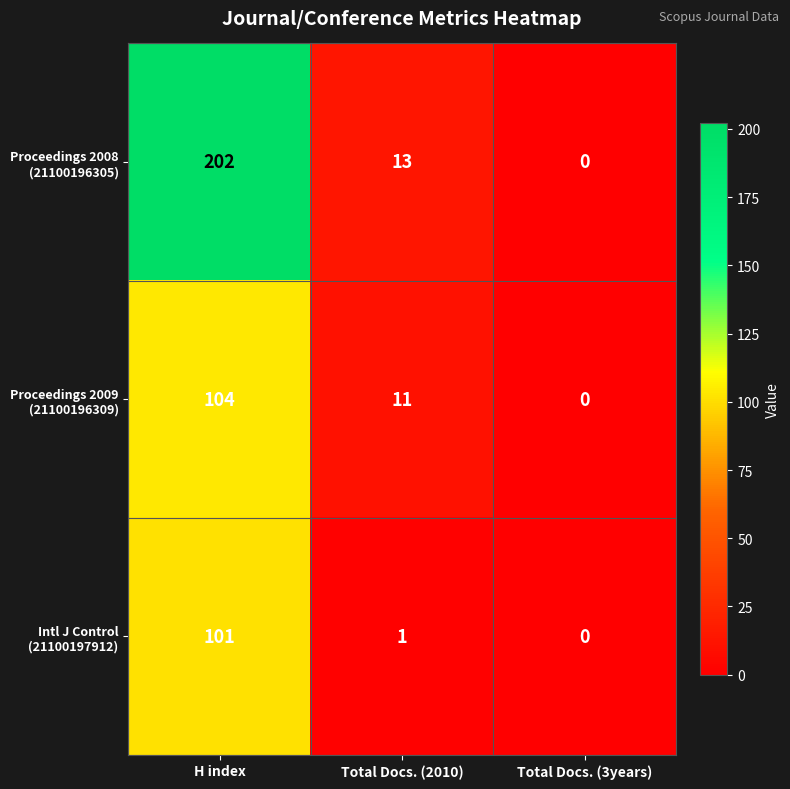

What is the total value across all series at H index?

407